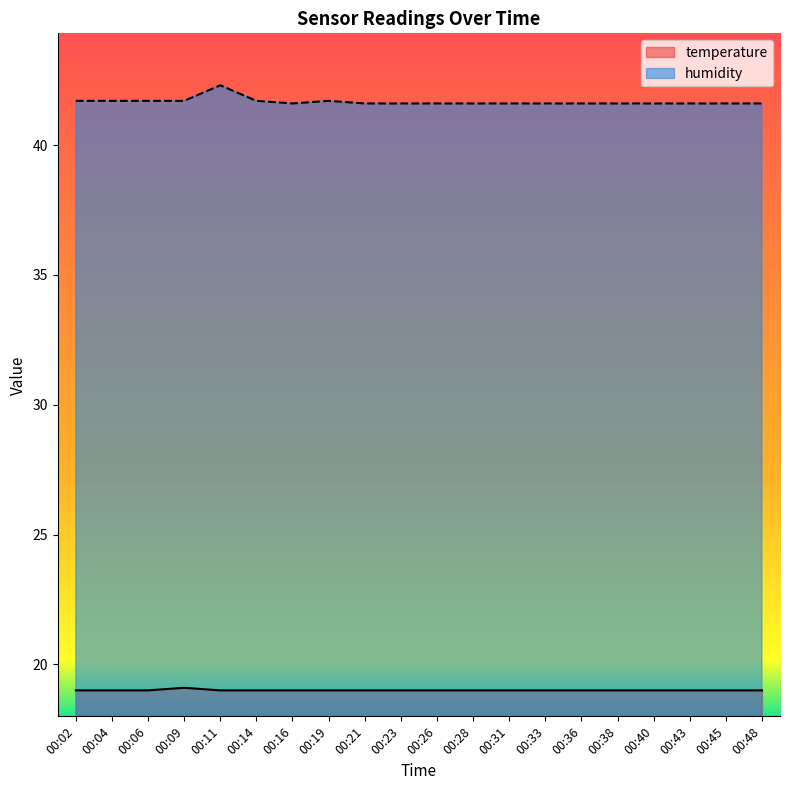

The humidity series shows 41.6 at 00:16. True or false?

True